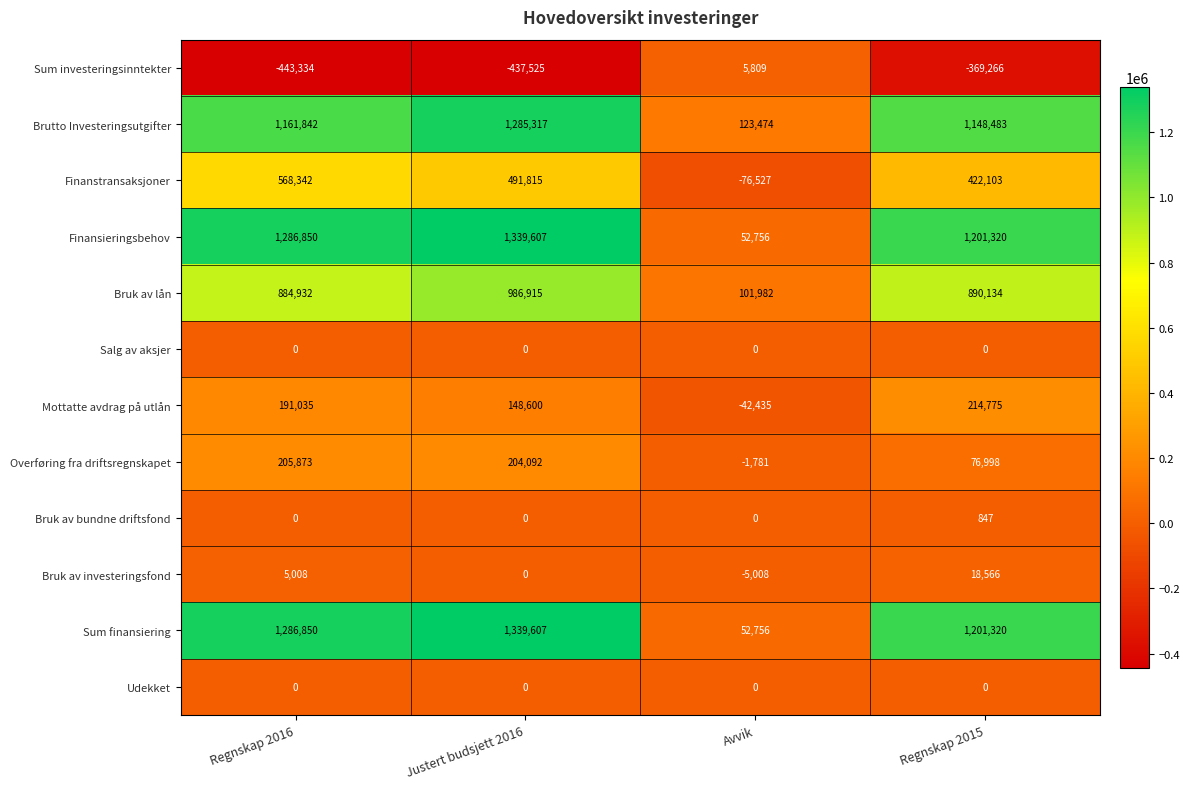

What is the spread (max minus min) of values at Avvik?

200001